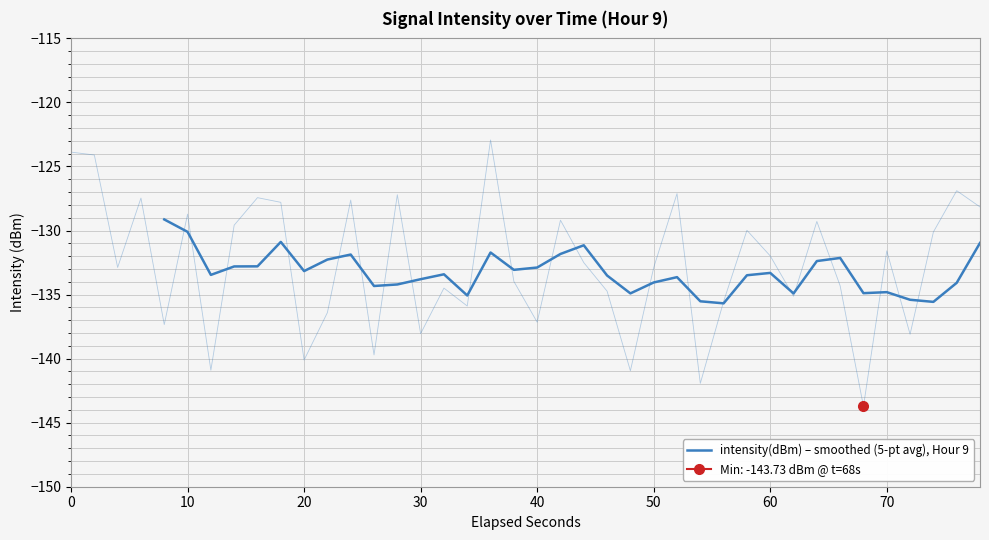

Count the number of values greater than -133.

14